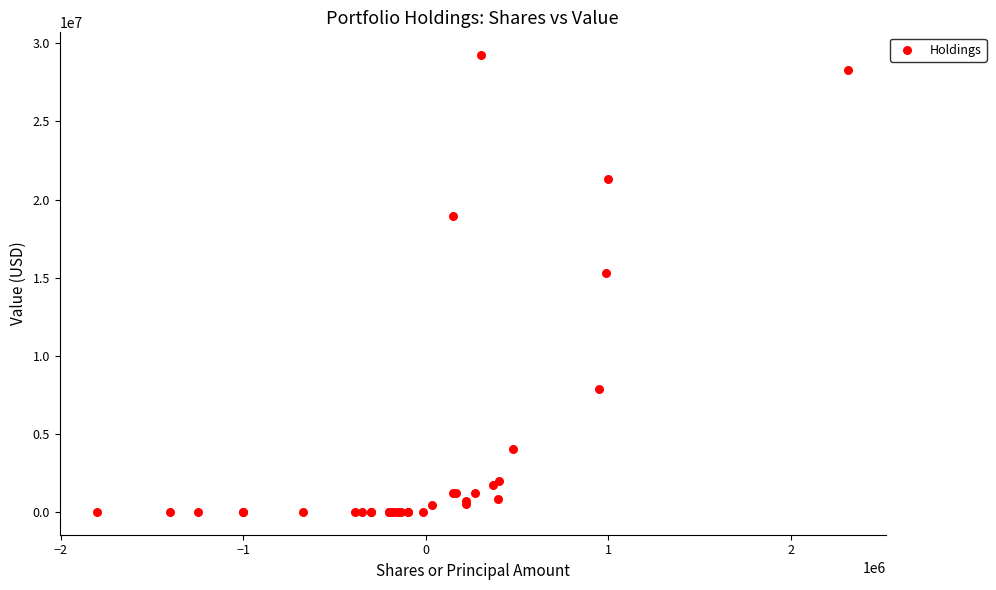

What Y value in the scatter plot is closest to 14622000?

15291000